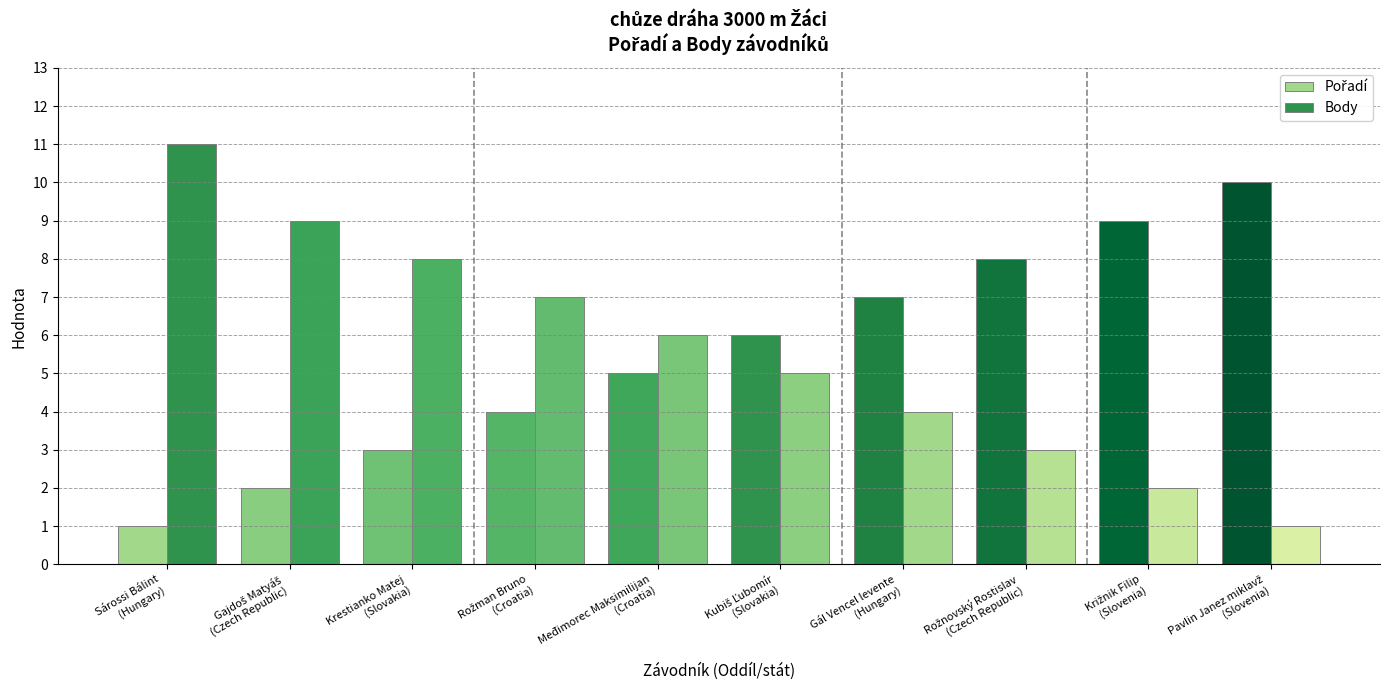

Count the number of categories in the chart.

10